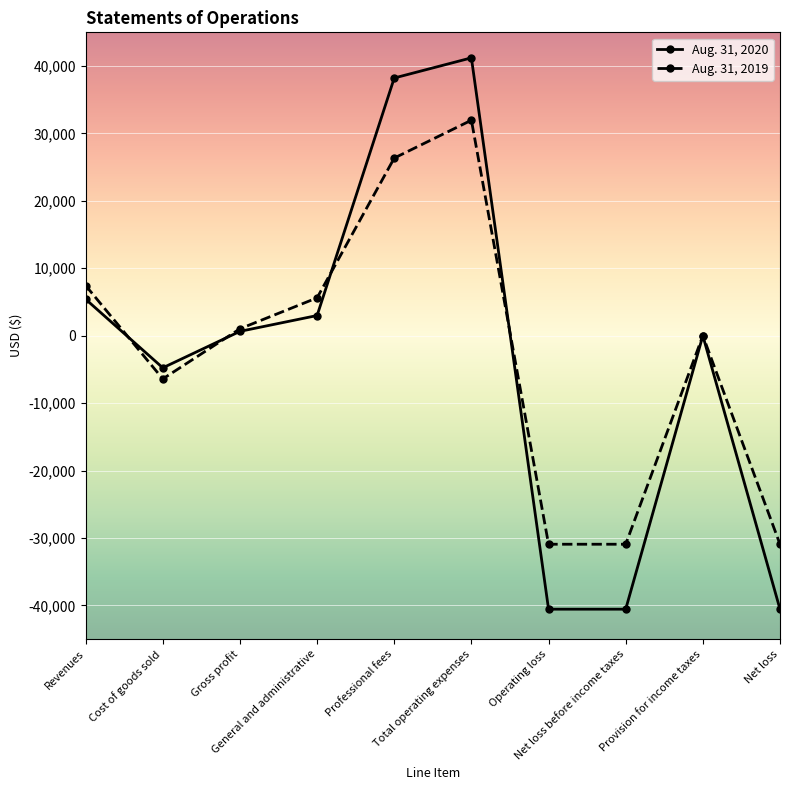

What is the difference between the highest and lowest values at Revenues?

2028